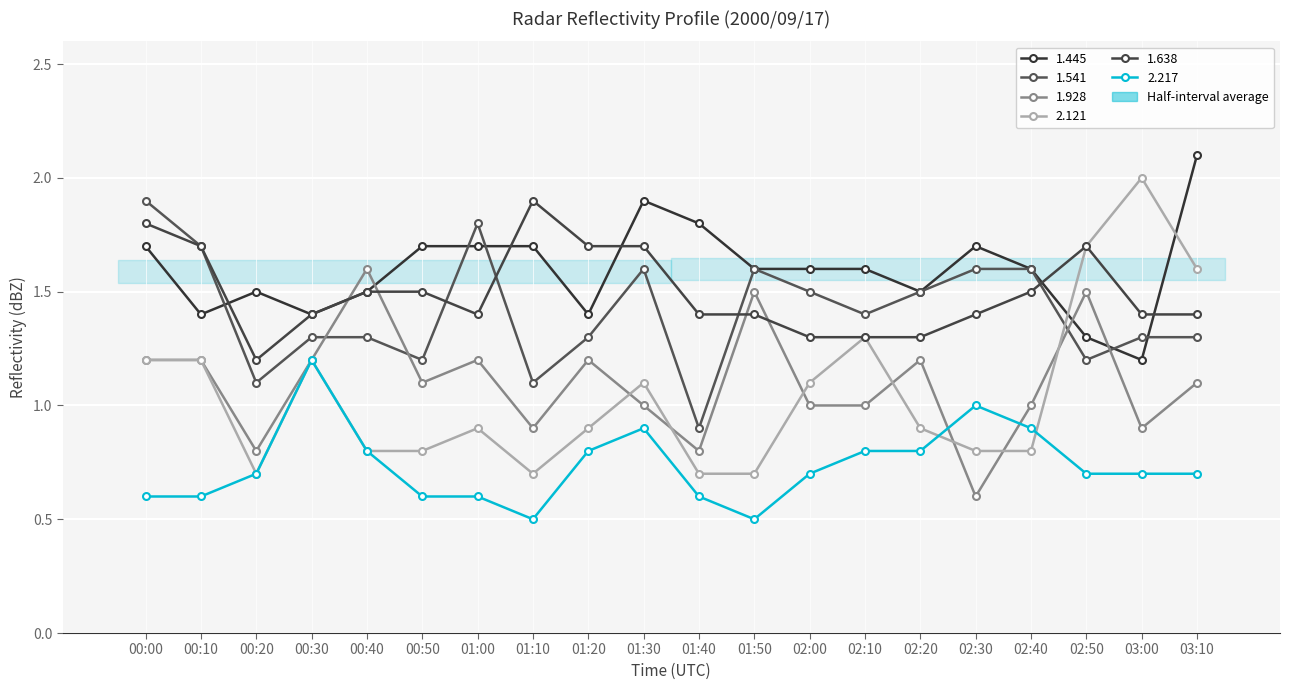

What is the total value across all series at 03:00?

7.5